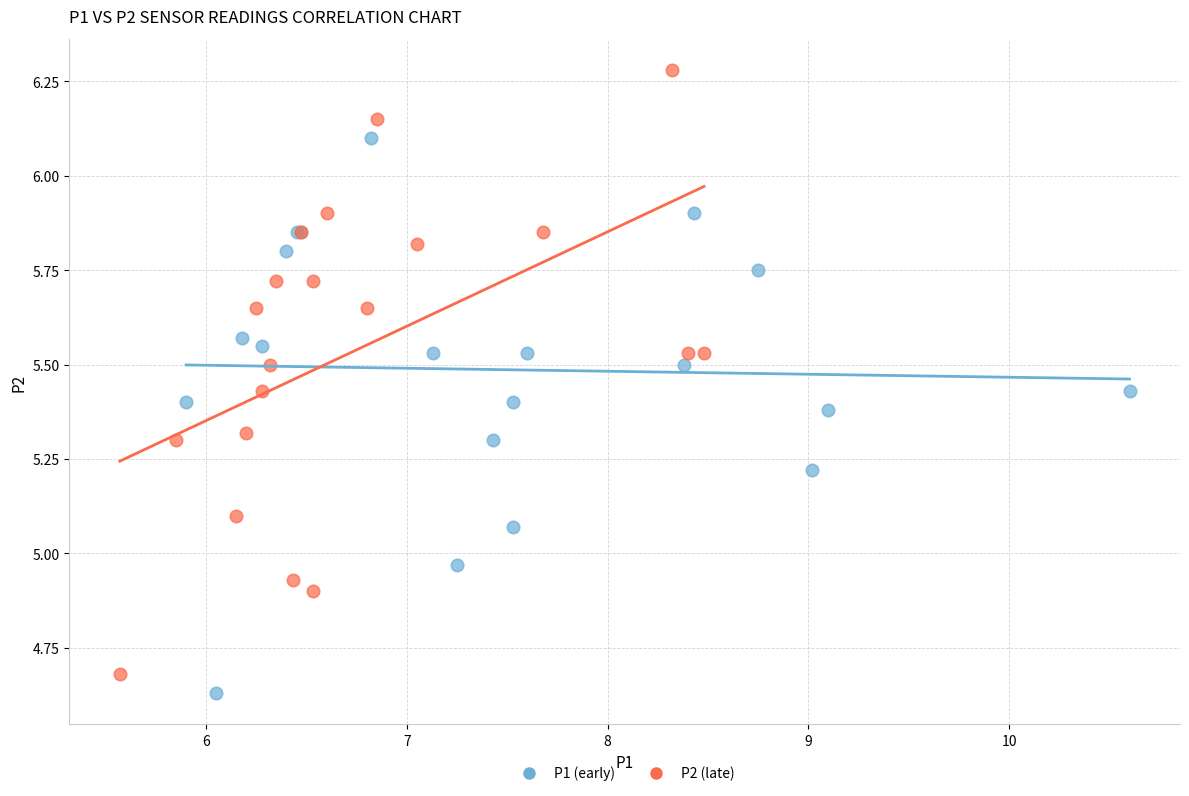

What are all the series names shown in the legend?

P1 (early), P2 (late)